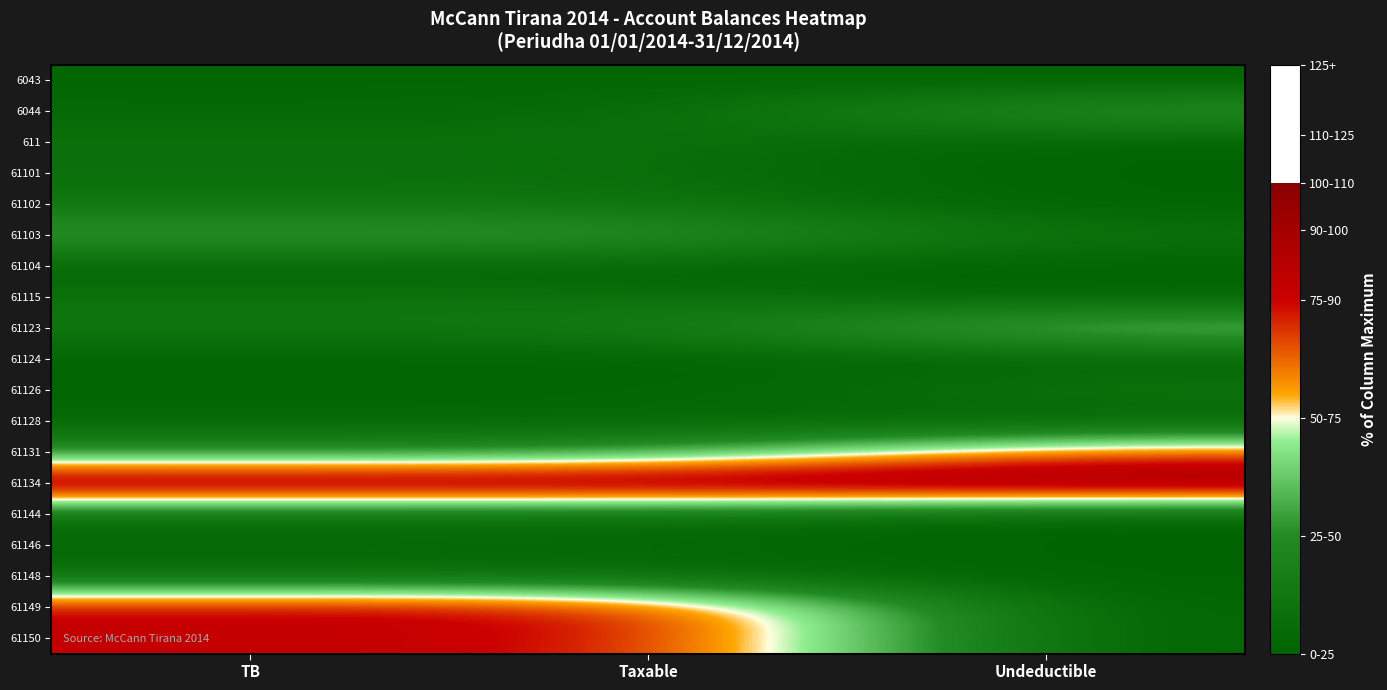

What is the difference between the highest and lowest values at Undeductible?

100.0